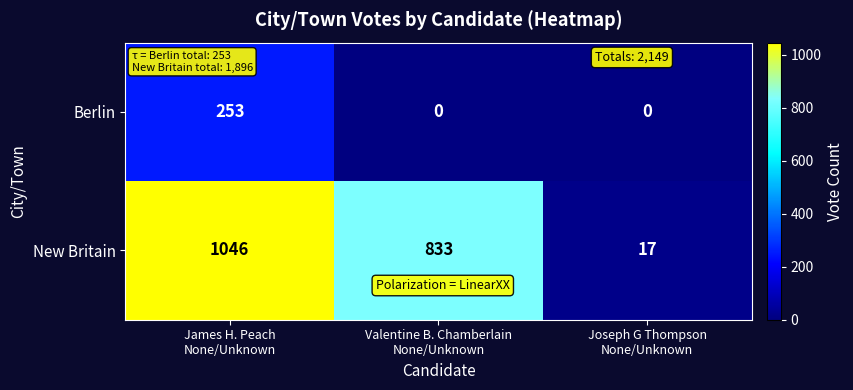

Which series has the widest spread of values?

New Britain